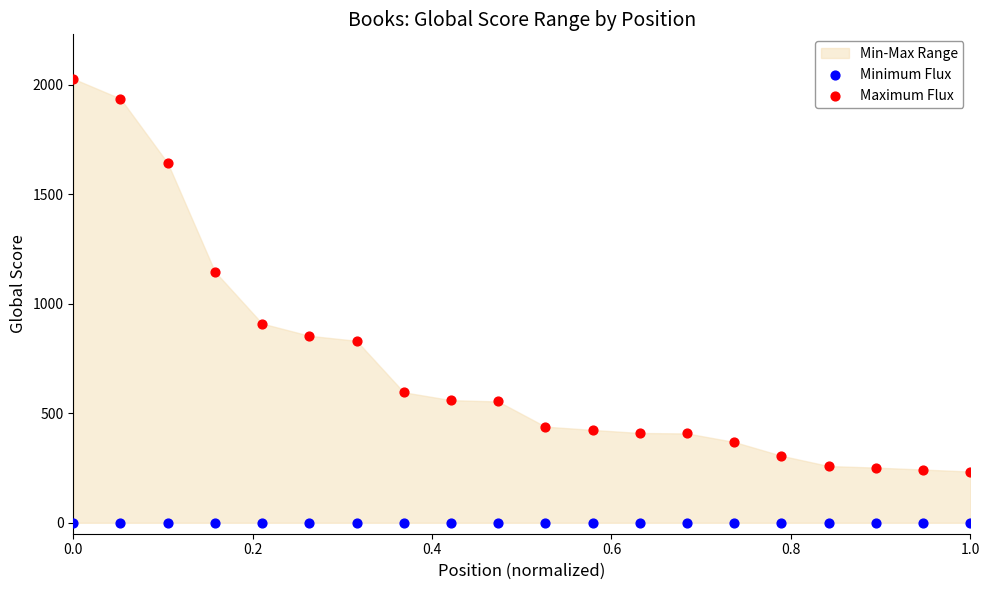

Which series reaches the maximum Y coordinate?

Maximum Flux